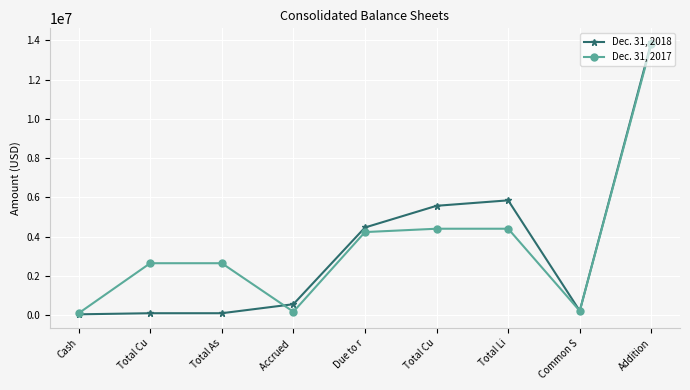

How many interior local peaks does the Dec. 31, 2018 series have?

1